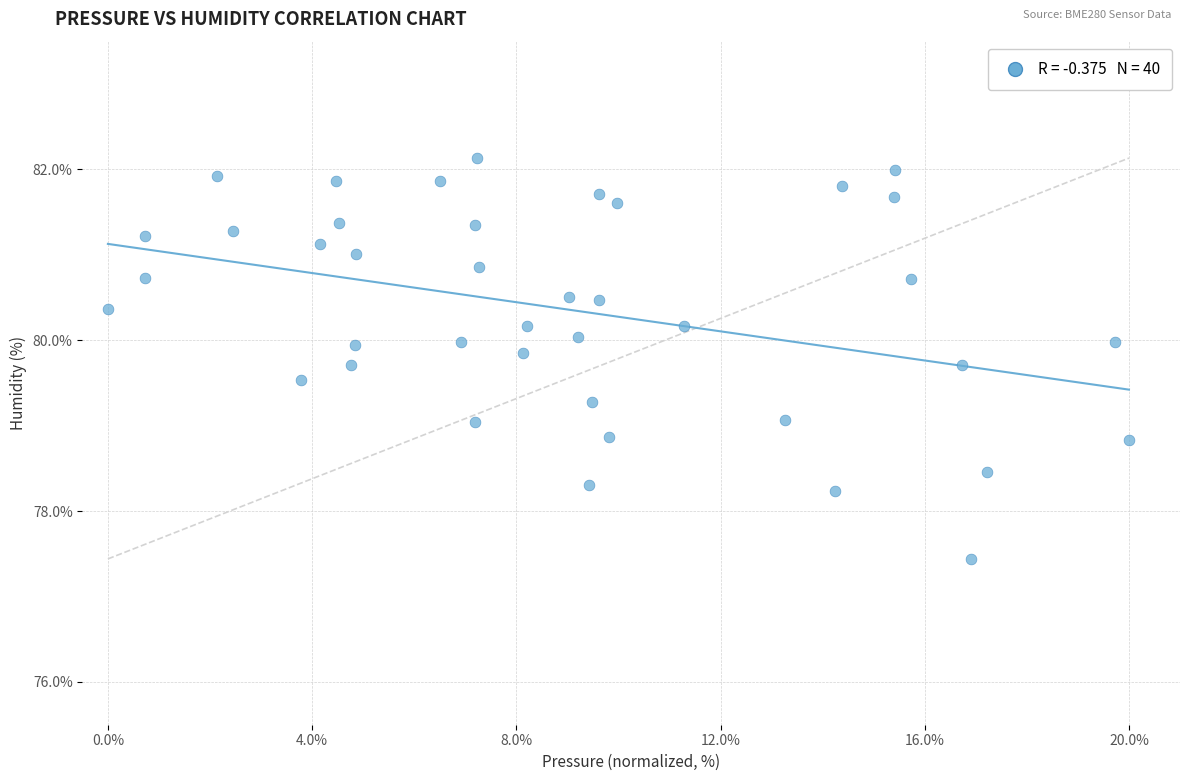

What is the range of X values (max minus min)?

20.0